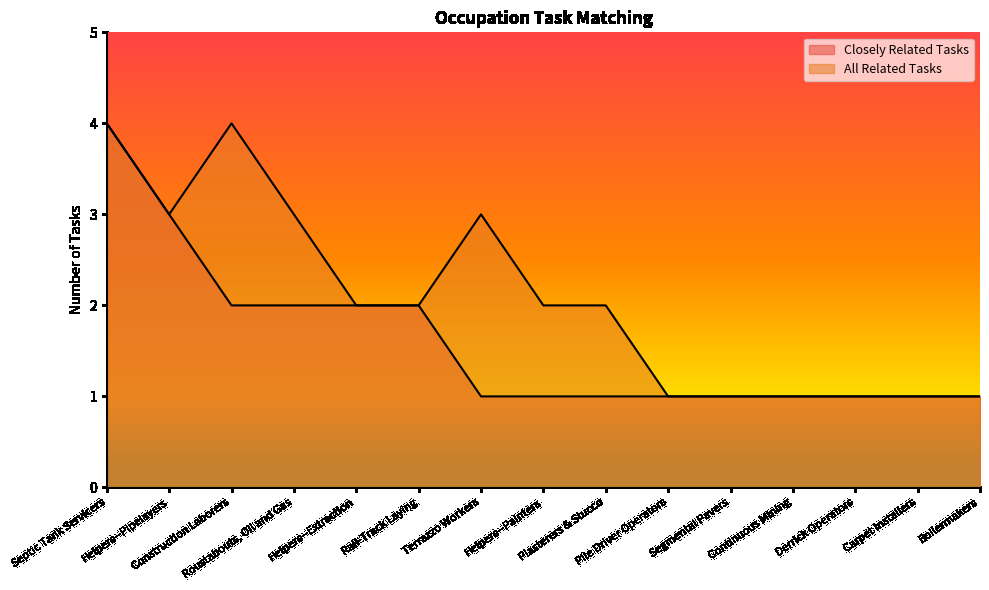

True or false: All Related Tasks and Closely Related Tasks intersect in this chart.

False